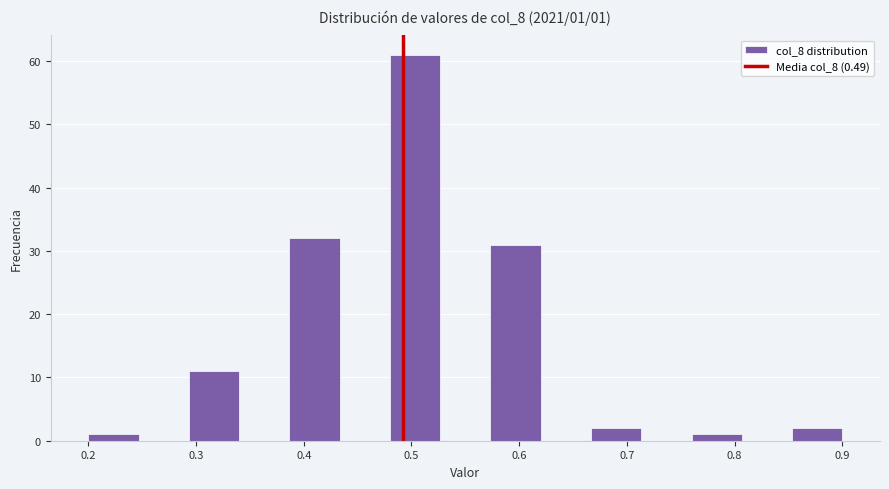

Which range on the x-axis has the tallest bar?

0.48 to 0.53